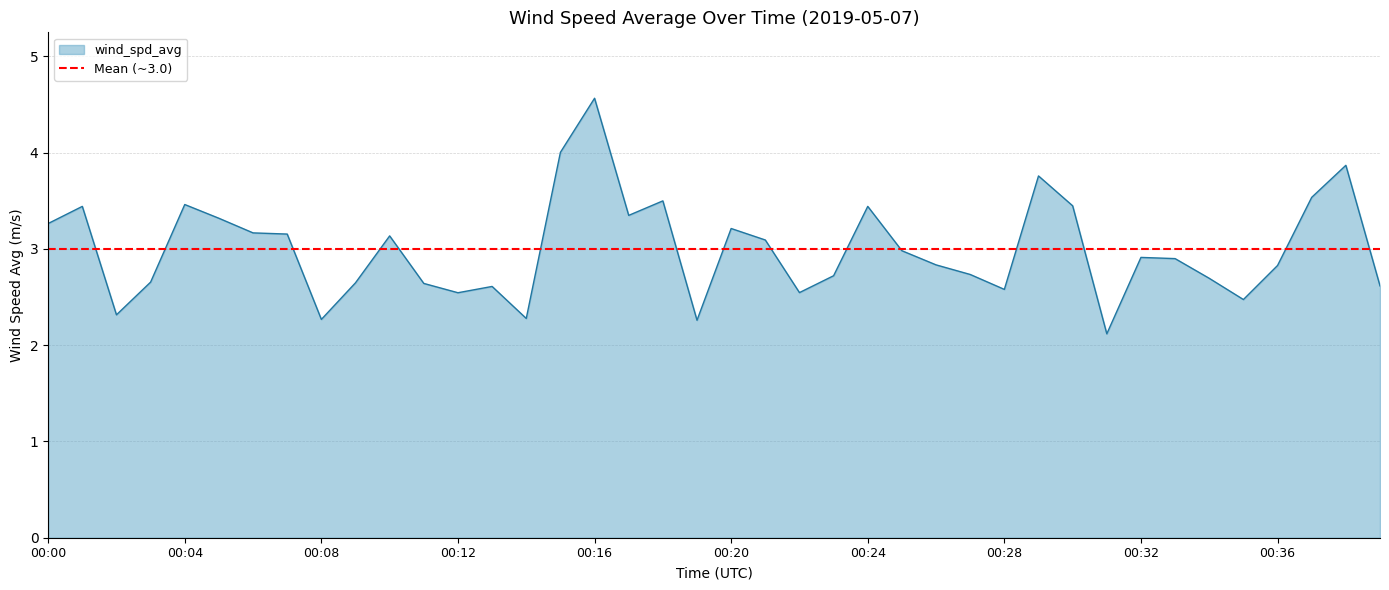

The value at 00:10 is 3.1. True or false?

True